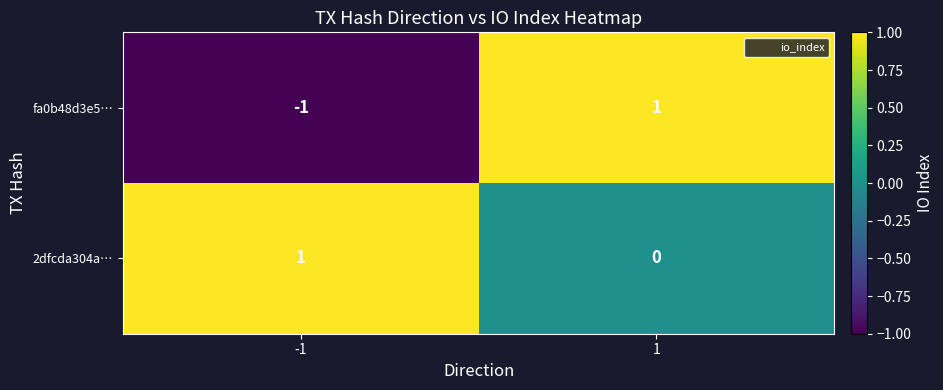

Which series changed the most between -1 and 1?

fa0b48d3e5…